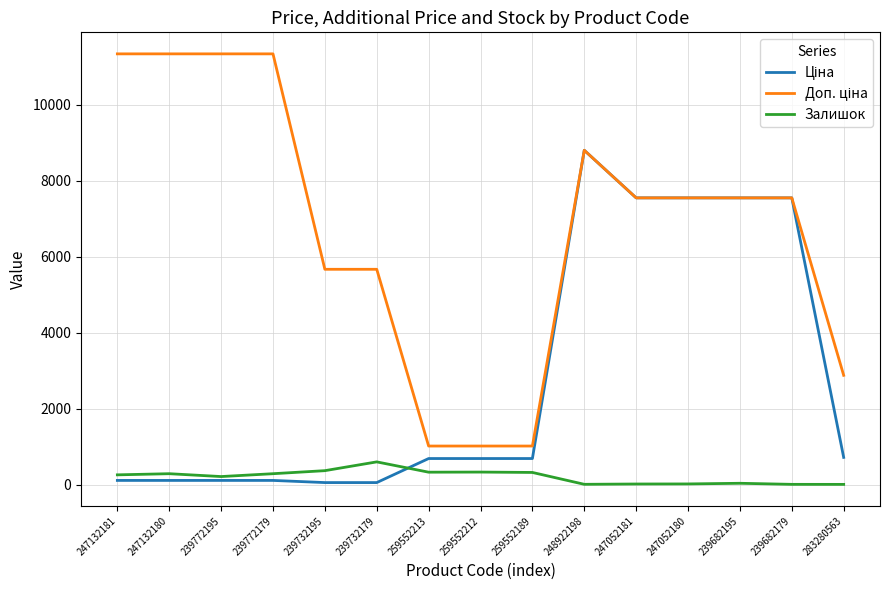

Read the Залишок value at 239682179.

10.0